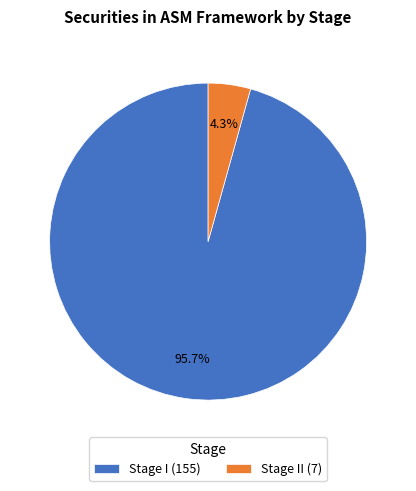

Which slice is the smallest?

Stage II (7)